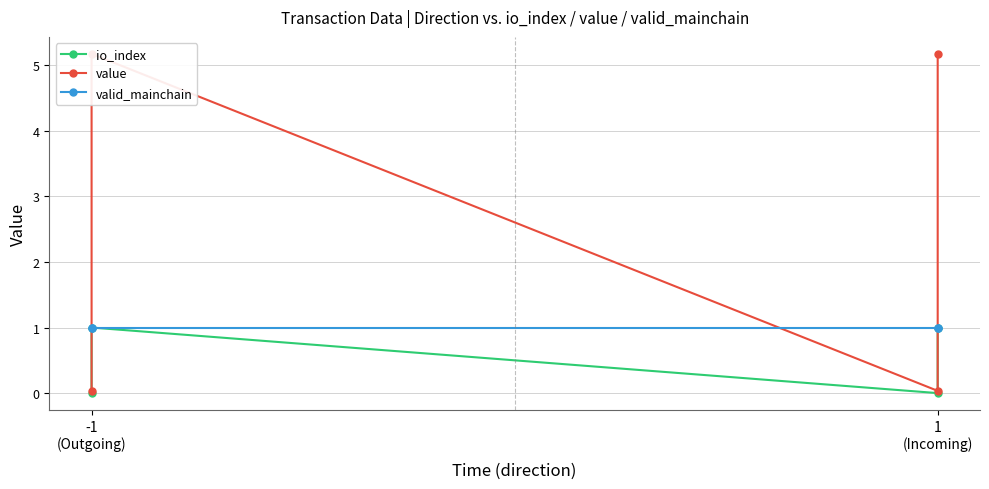

True or false: io_index and valid_mainchain cross at least once.

False